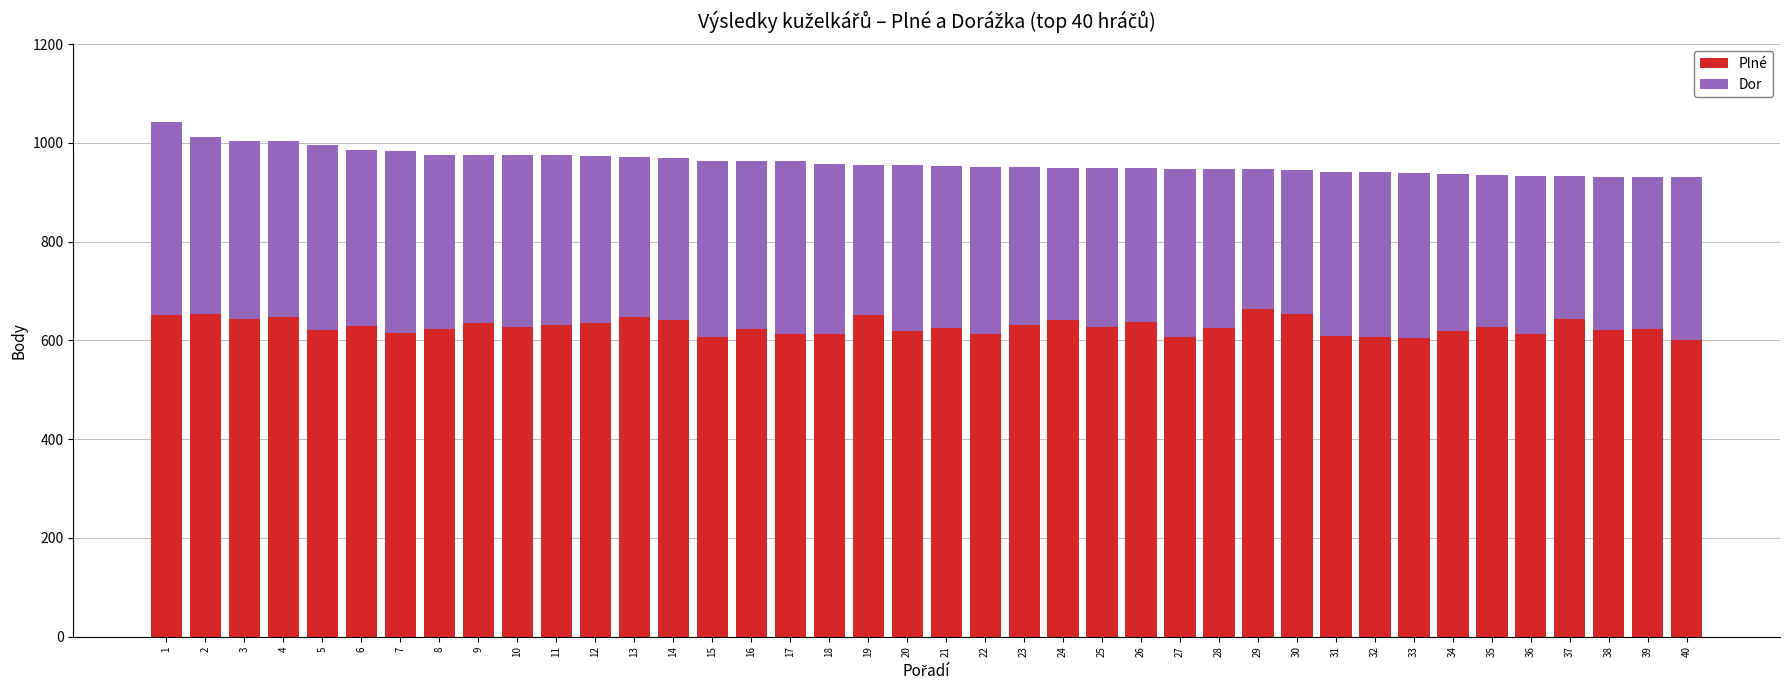

What is the total value across all series at 31?

942